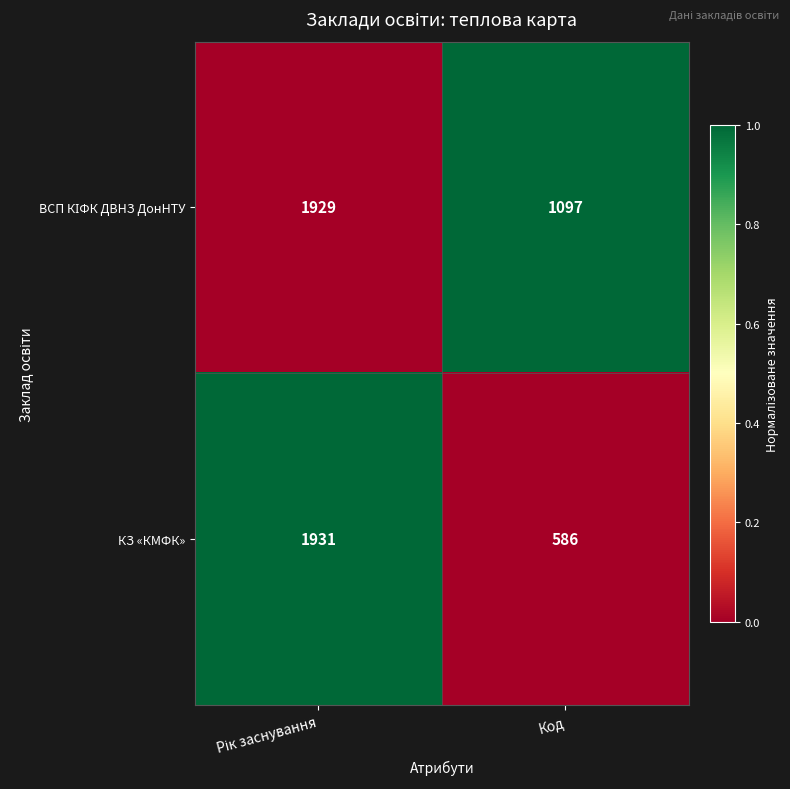

At which label does КЗ «КМФК» reach its minimum?

Код